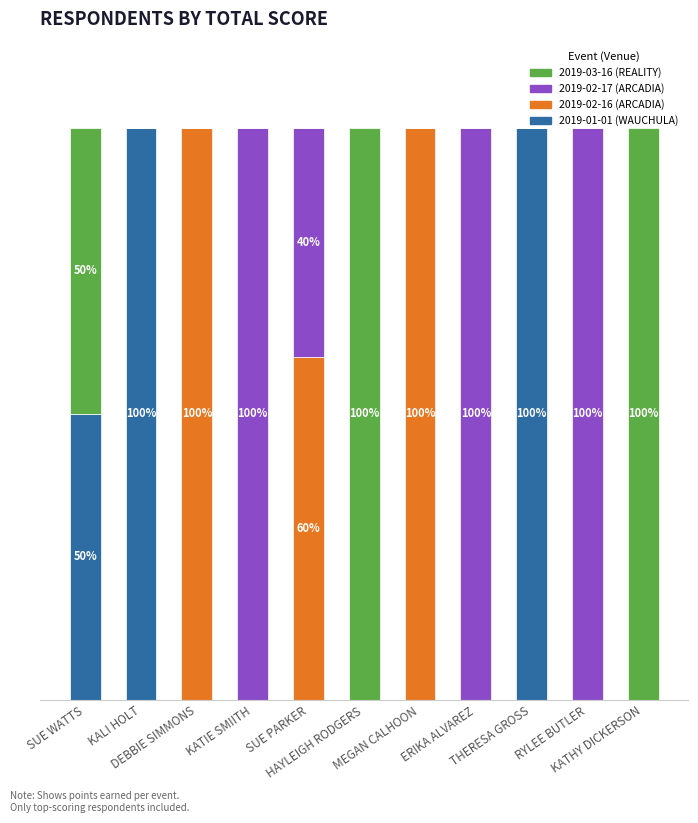

What is the sum of the 2019-01-01 (WAUCHULA) values at KALI HOLT and KATIE SMIITH?

100